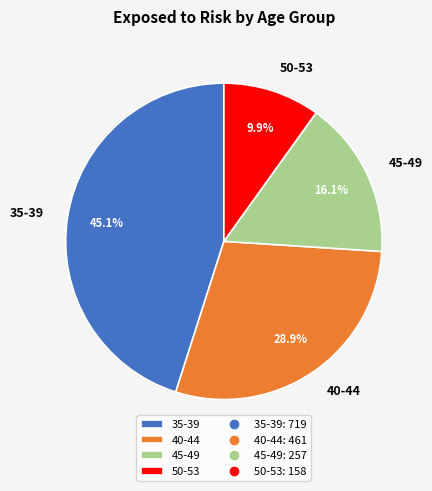

To the nearest percent, what portion does 50-53 represent?

10%